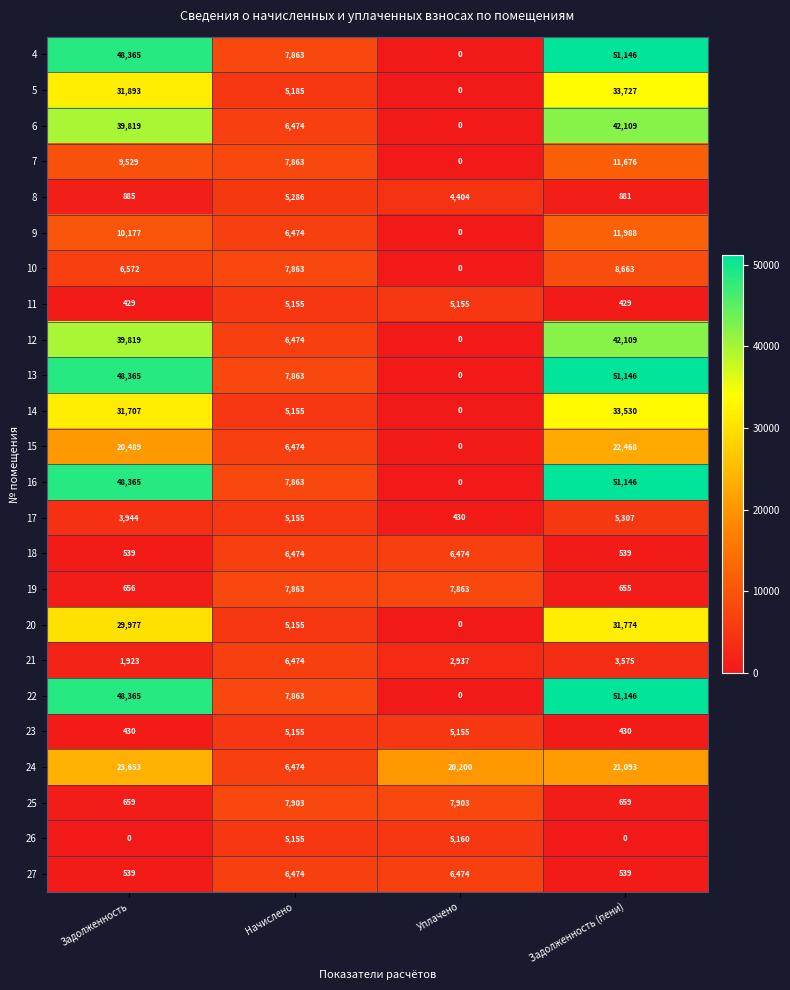

List the labels in order of 4 value, smallest first.

Уплачено, Начислено, Задолженность, Задолженность (пени)